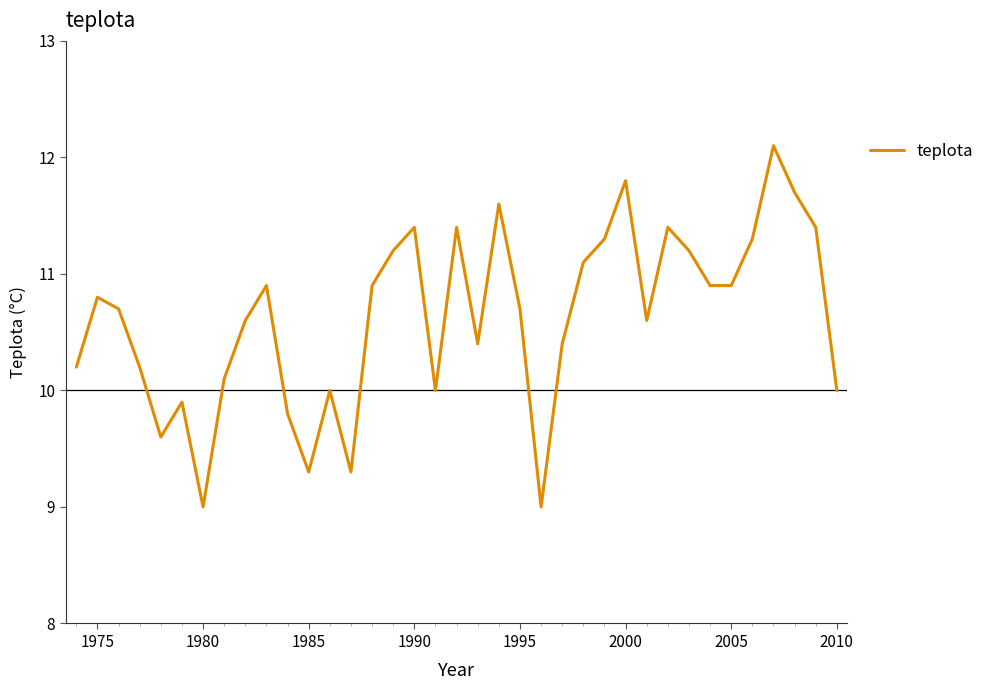

What is the greatest value displayed?

12.1